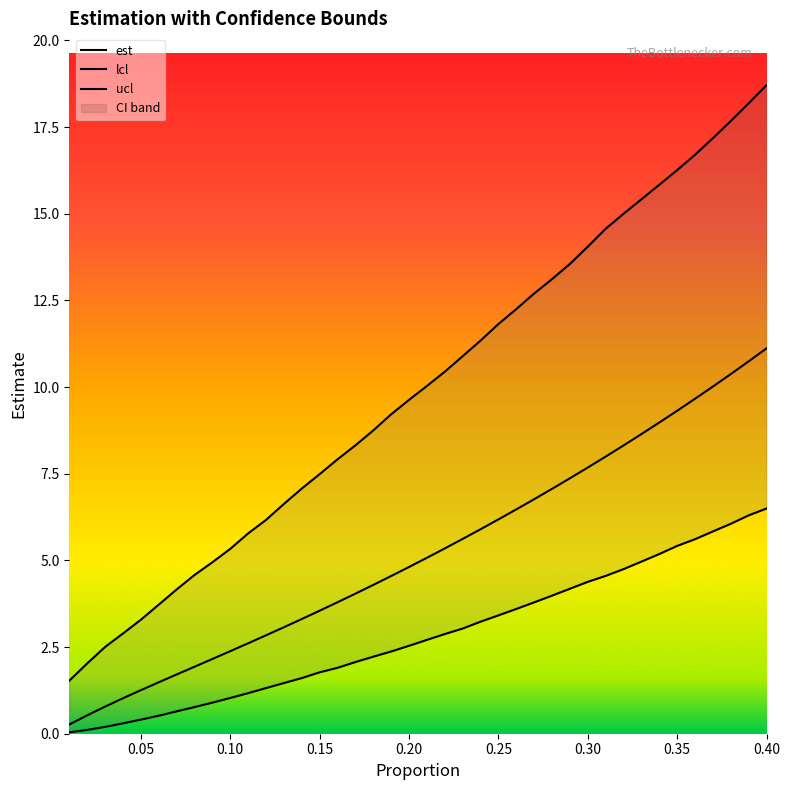

Is this an area chart (filled region under the line)?

No